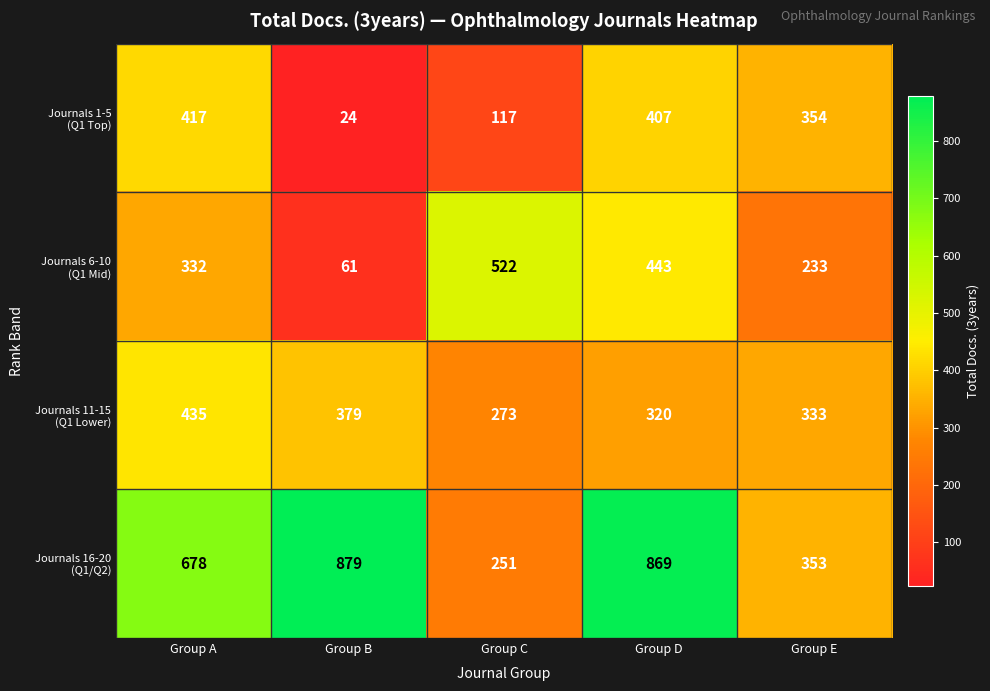

What is the spread (max minus min) of values at Group A?

346